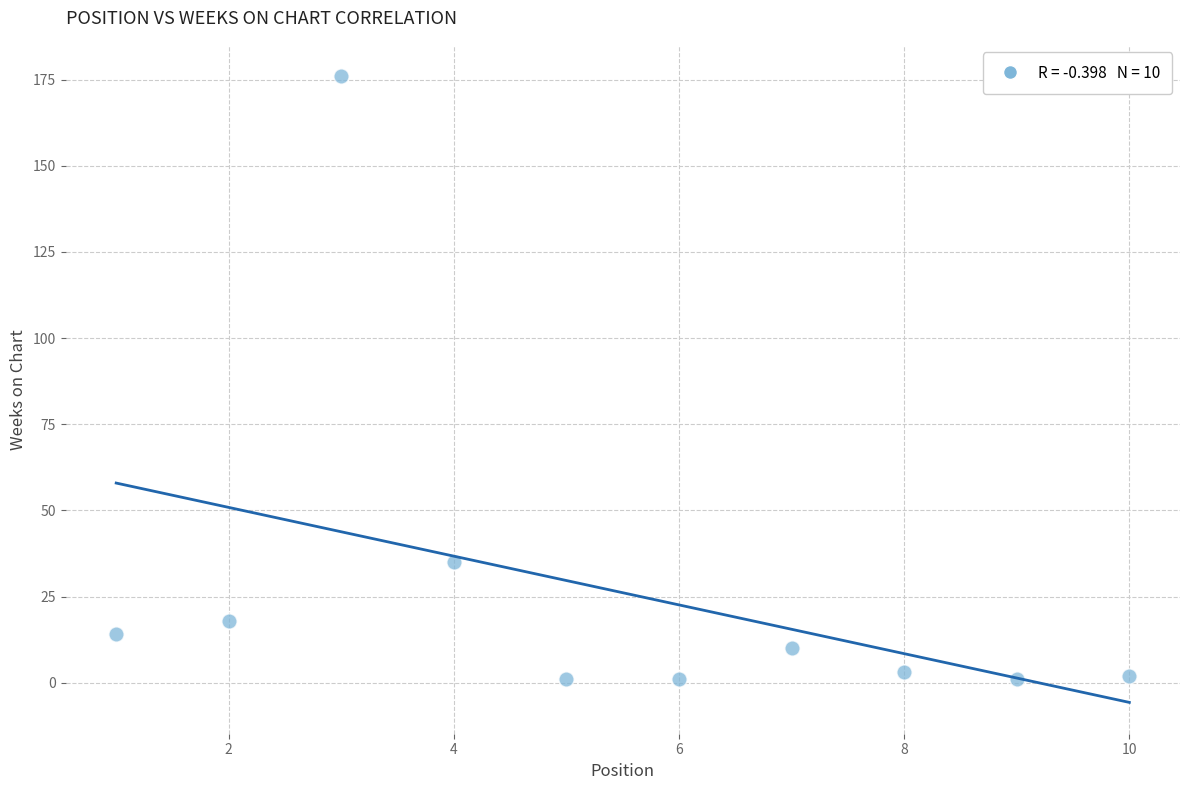

What Y value in the scatter plot is closest to 88?

35